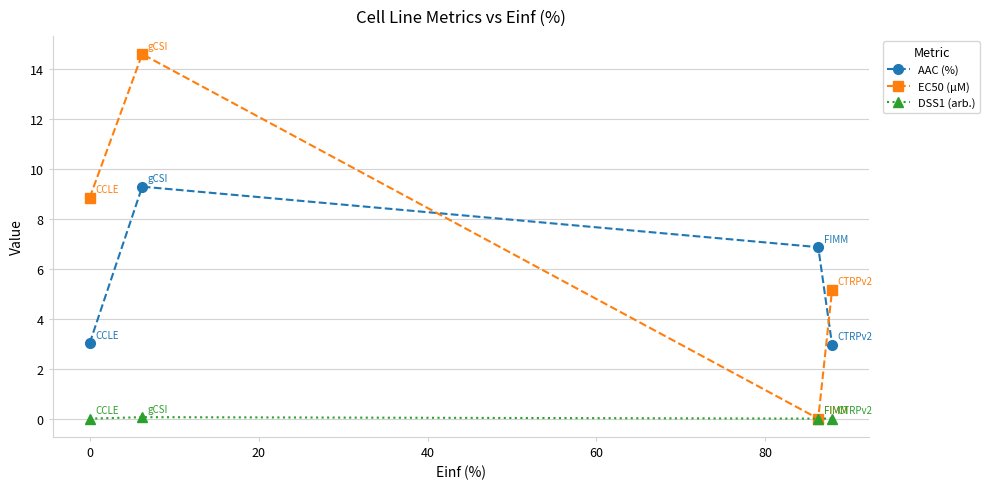

What is the maximum value shown in the chart?

14.6